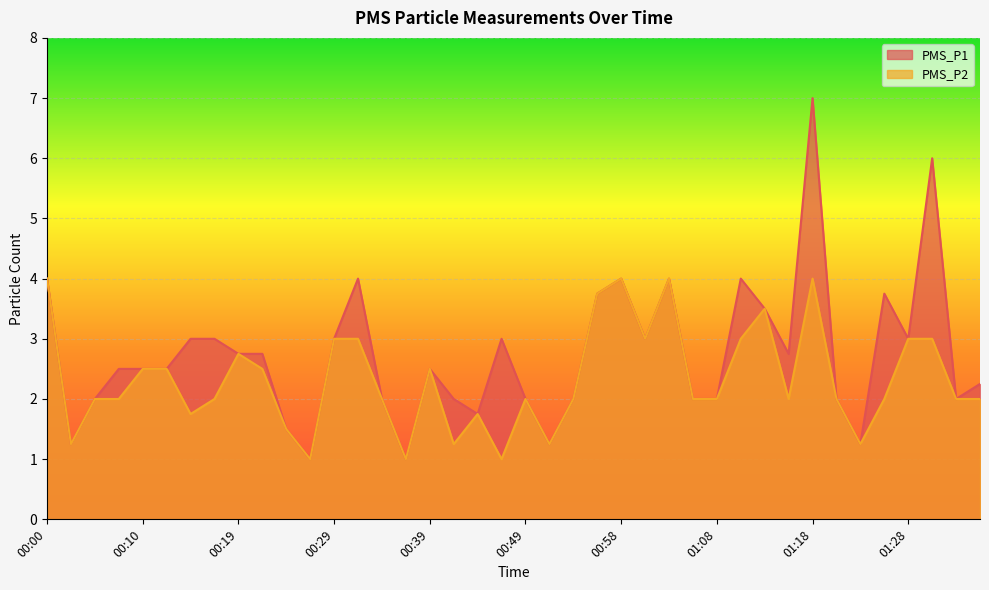

Rank the categories by PMS_P1 value from highest to lowest.

01:18, 01:30, 00:00, 00:32, 00:58, 01:03, 01:11, 00:56, 01:25, 01:13, 00:15, 00:17, 00:29, 00:46, 01:01, 01:28, 00:19, 00:22, 01:15, 00:07, 00:10, 00:12, 00:39, 01:35, 00:05, 00:34, 00:41, 00:49, 00:53, 01:06, 01:08, 01:20, 01:33, 00:44, 00:24, 00:02, 00:51, 01:23, 00:27, 00:36